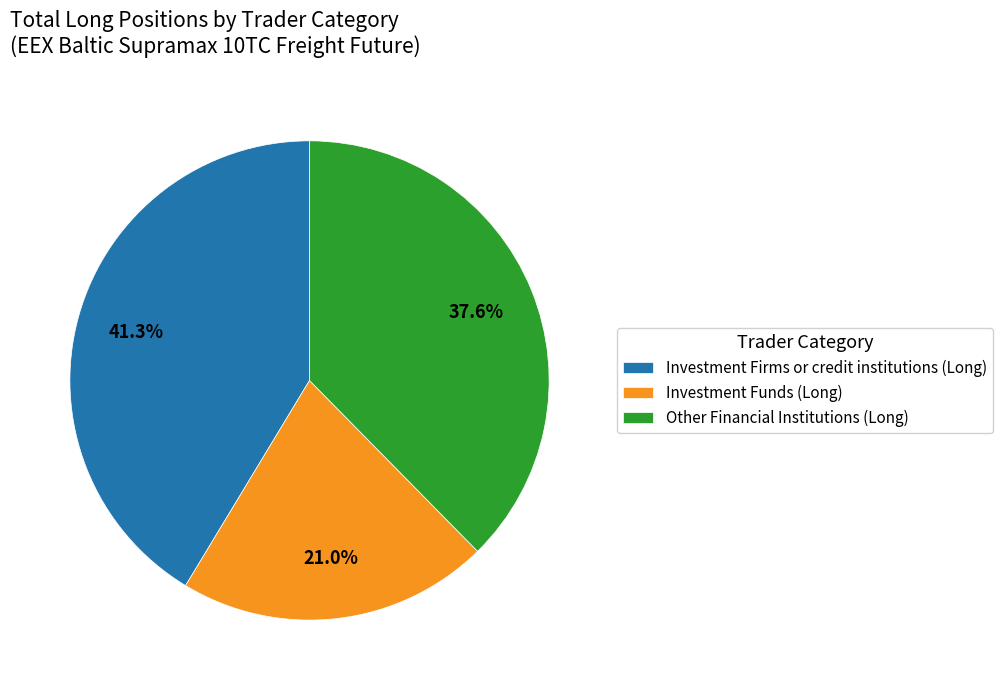

Which slice is the largest?

Investment Firms or credit institutions (Long)